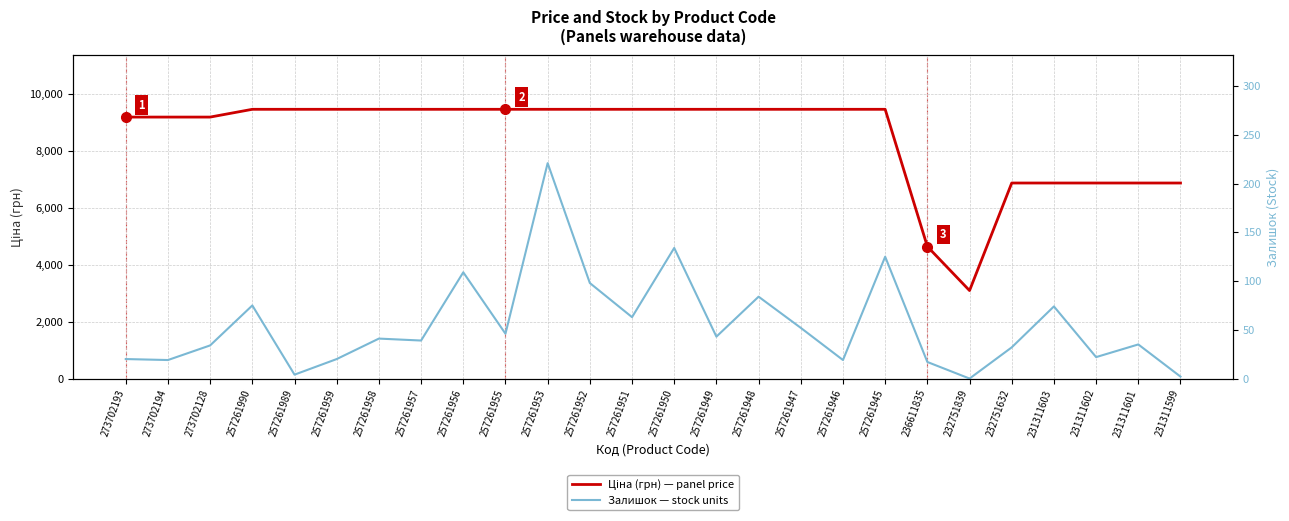

What is the sum of all Ціна values?

220977.0